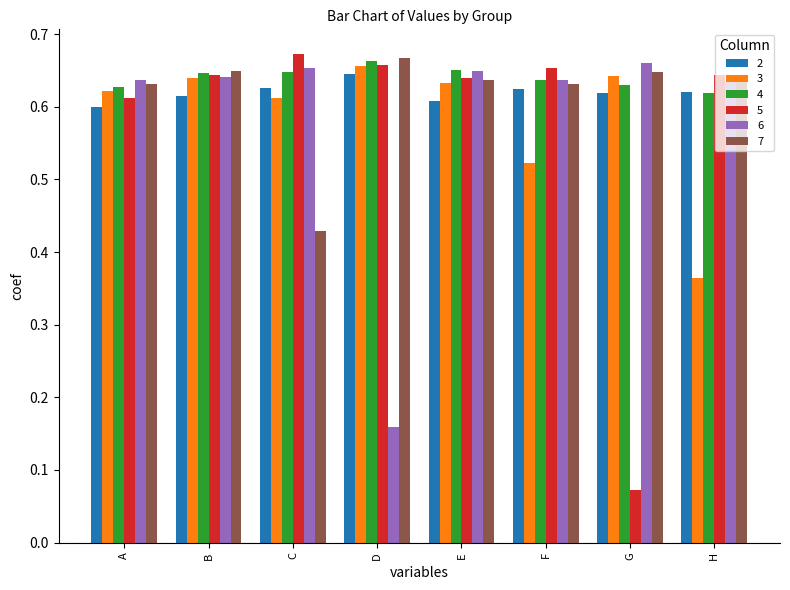

At how many categories does at least one series exceed 0?

8